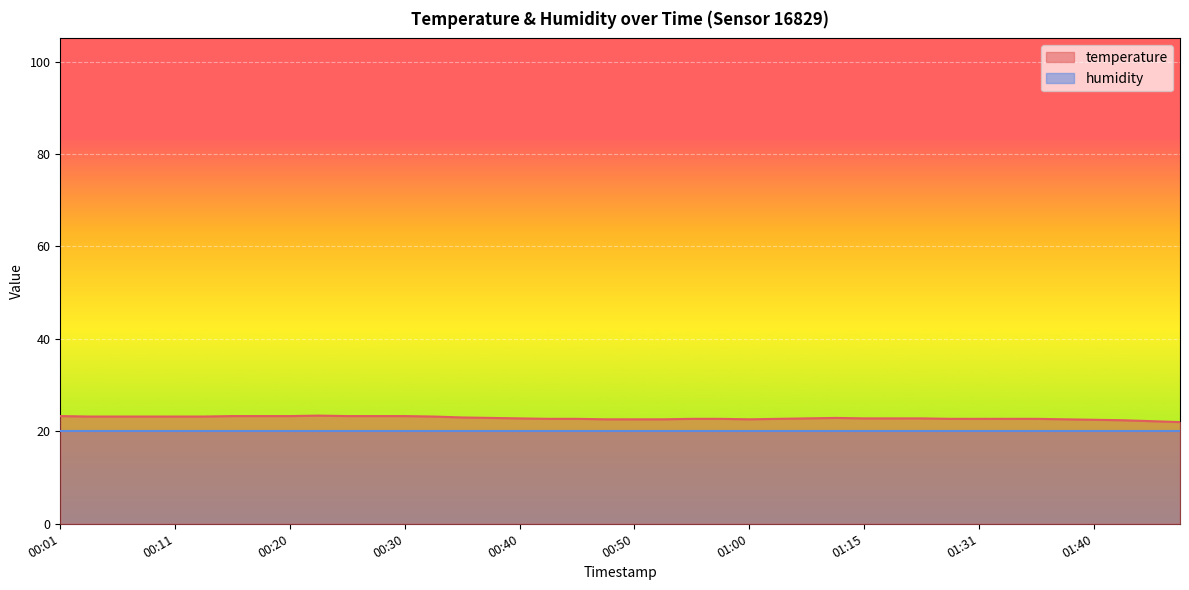

What is the value of the 16th point from the left?

22.9